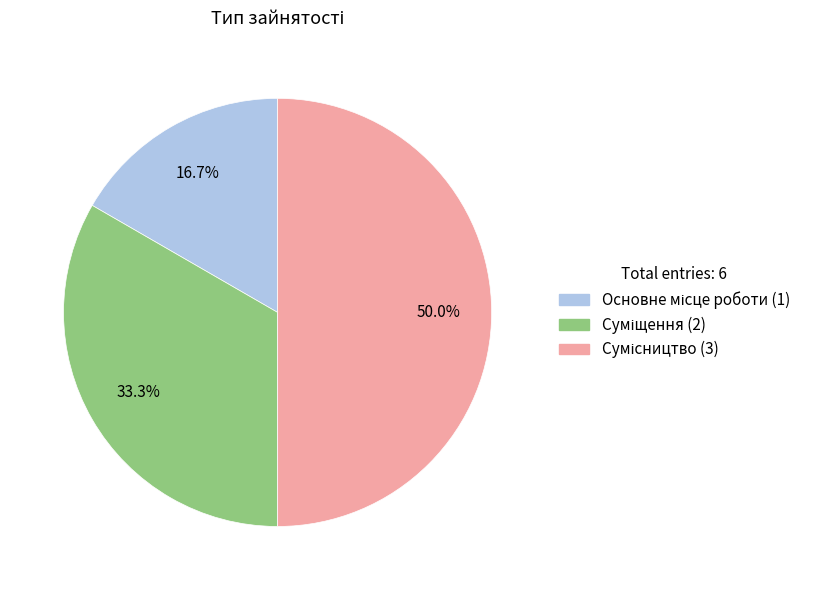

How many slices are in this pie chart?

3